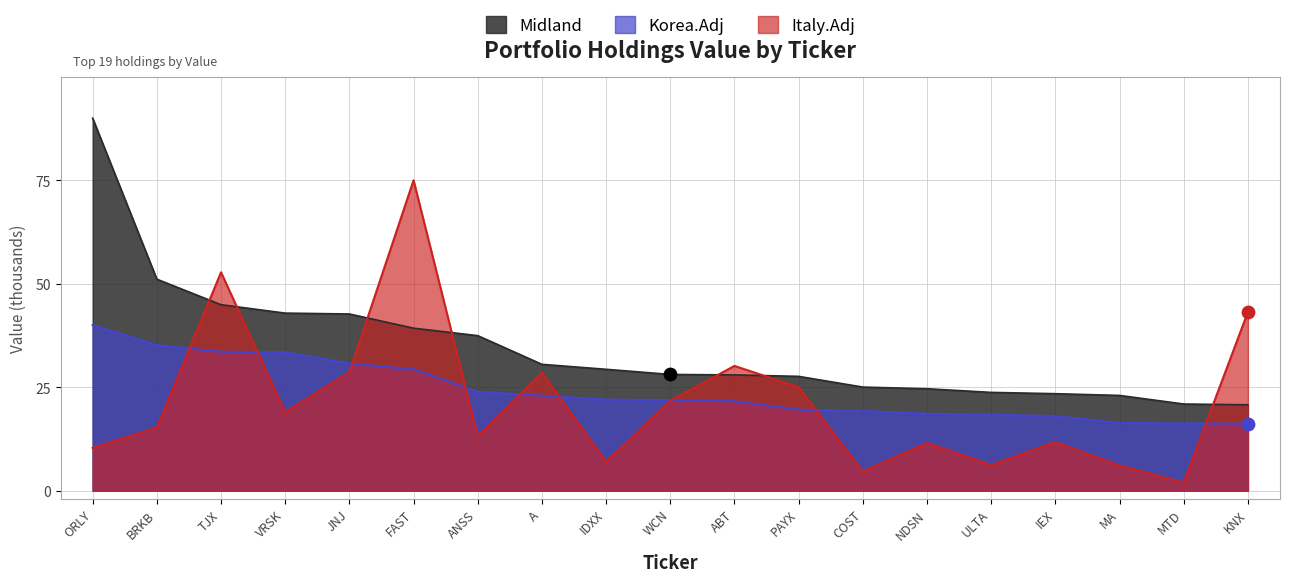

At which category is the sum across all series the highest?

FAST